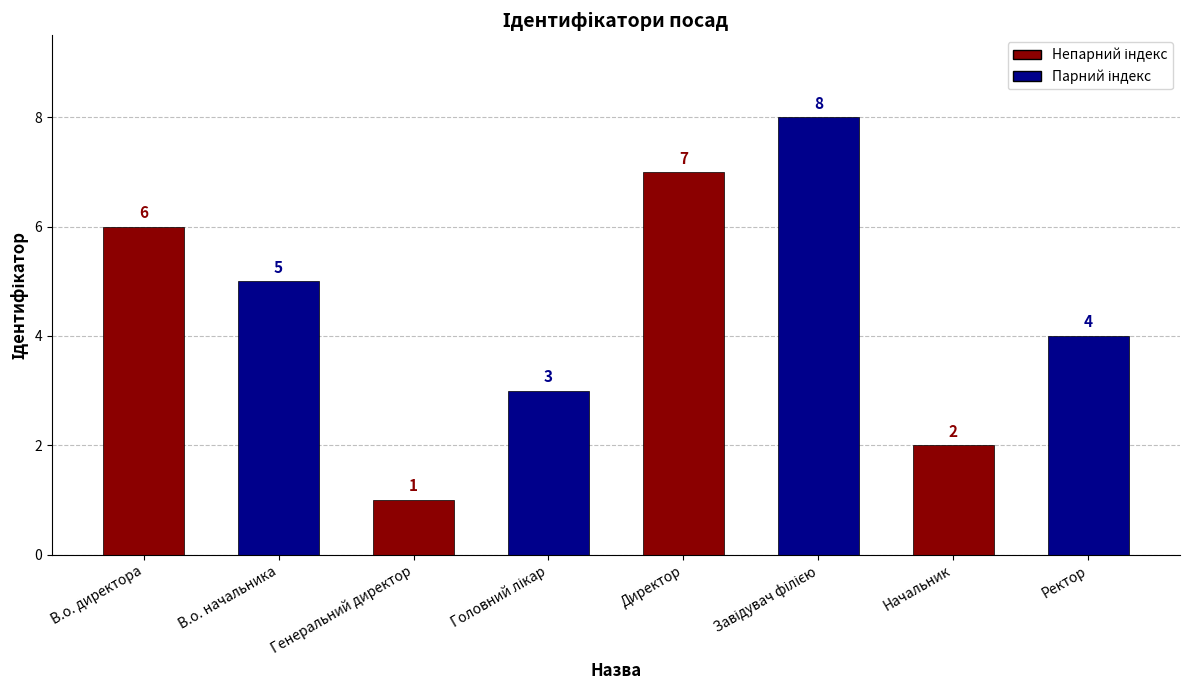

Are the bars horizontal?

No